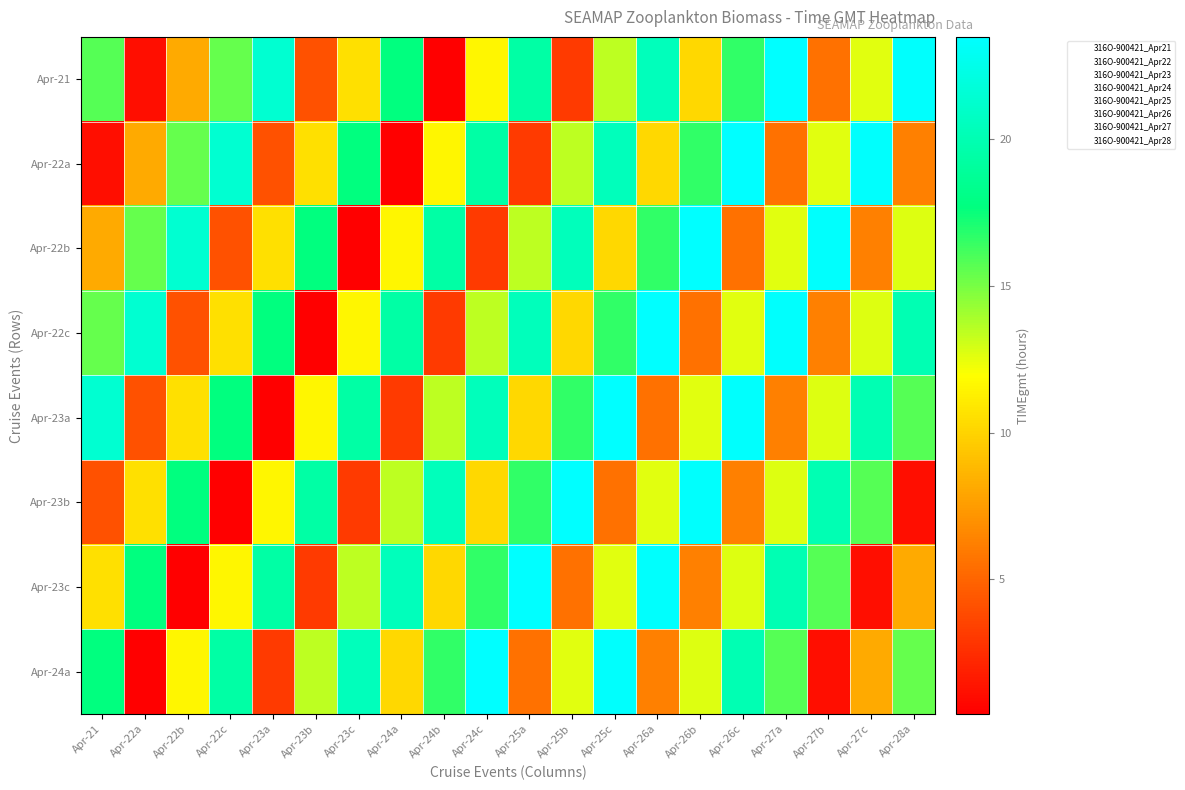

At which category is the sum across all series the highest?

Apr-25c